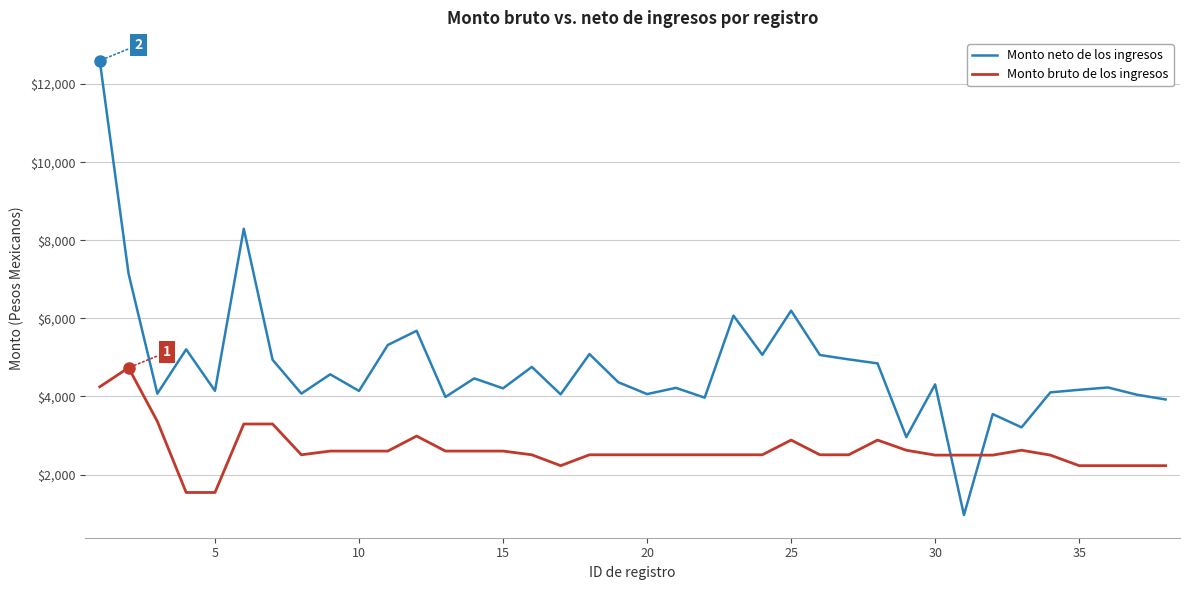

True or false: Monto neto de los ingresos and Monto bruto de los ingresos cross at least once.

True